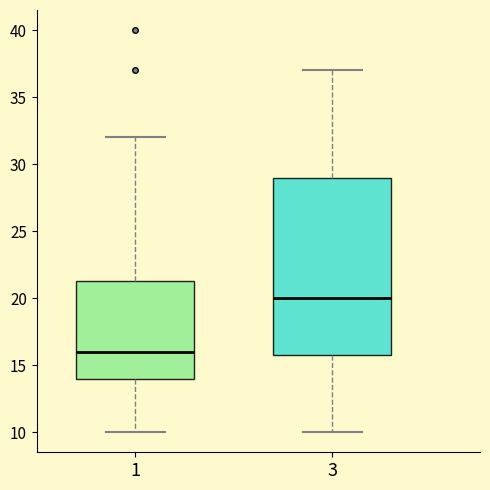

Reading left to right, transcribe this box plot: for each box, give where its median line is, the range the box spans, and where its two whiskers end, as read against the y-axis. The values are not printed on the chart, so give them approximately, as read against the axis.

1: median 16.0, box 14.0 to 21.5, whiskers 10.0 to 32.0
3: median 20.0, box 16.0 to 29.0, whiskers 10.0 to 37.0